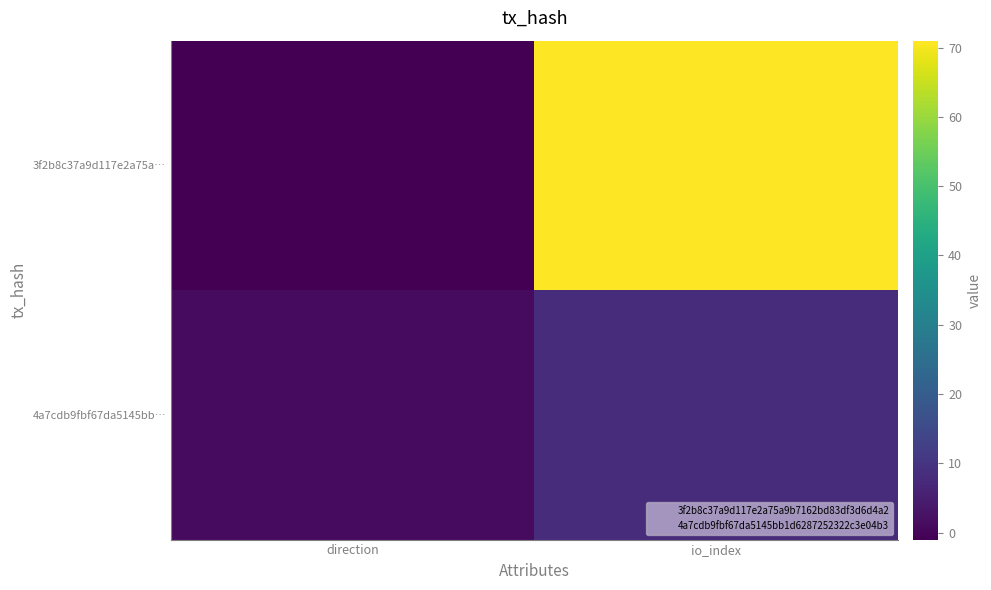

At which category is the sum across all series the highest?

io_index